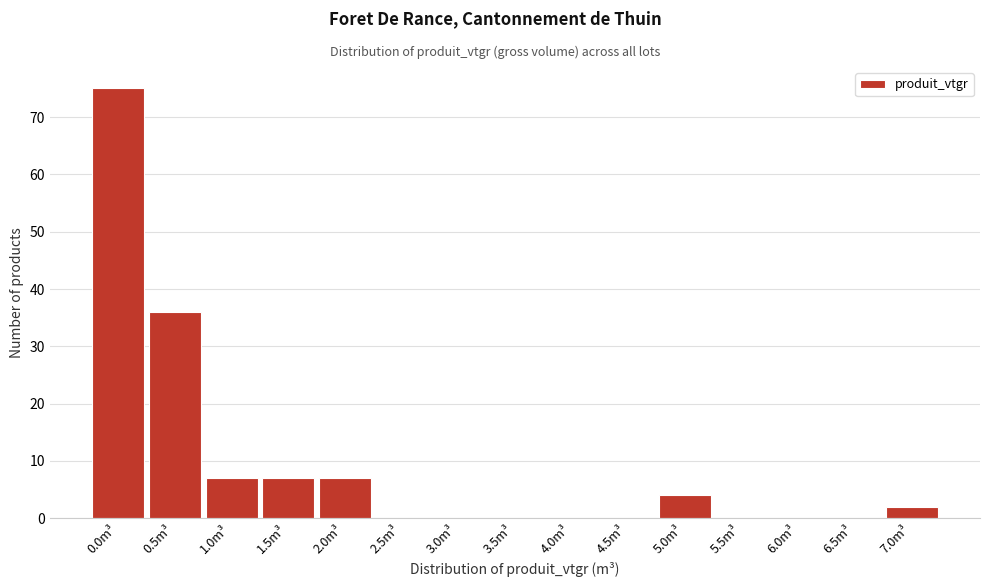

Reading left to right, transcribe all the data shown in this chart.

0.0m³=75	0.5m³=36	1.0m³=7	1.5m³=7	2.0m³=7	2.5m³=0	3.0m³=0	3.5m³=0	4.0m³=0	4.5m³=0	5.0m³=4	5.5m³=0	6.0m³=0	6.5m³=0	7.0m³=2